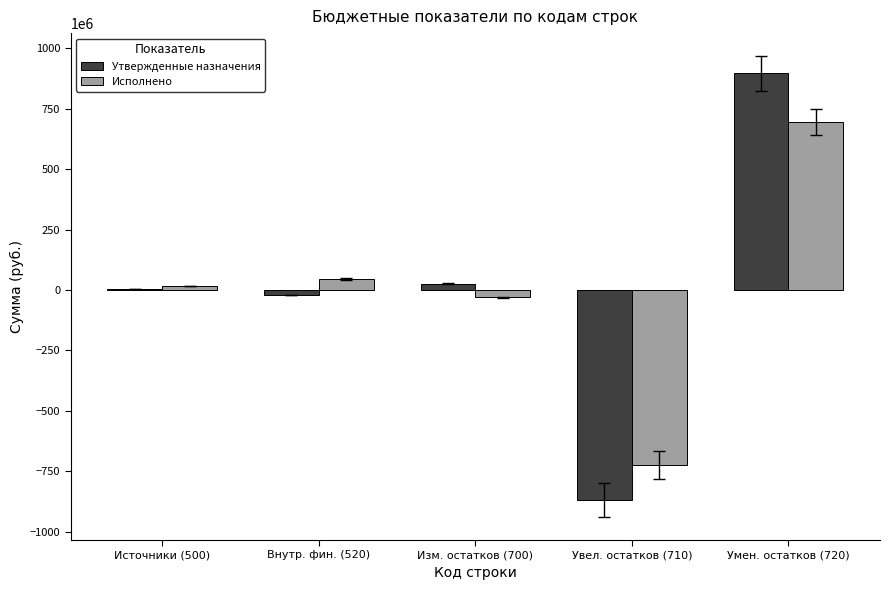

Which series changed the most between Внутр. фин. (520) and Увел. остатков (710)?

Утвержденные назначения